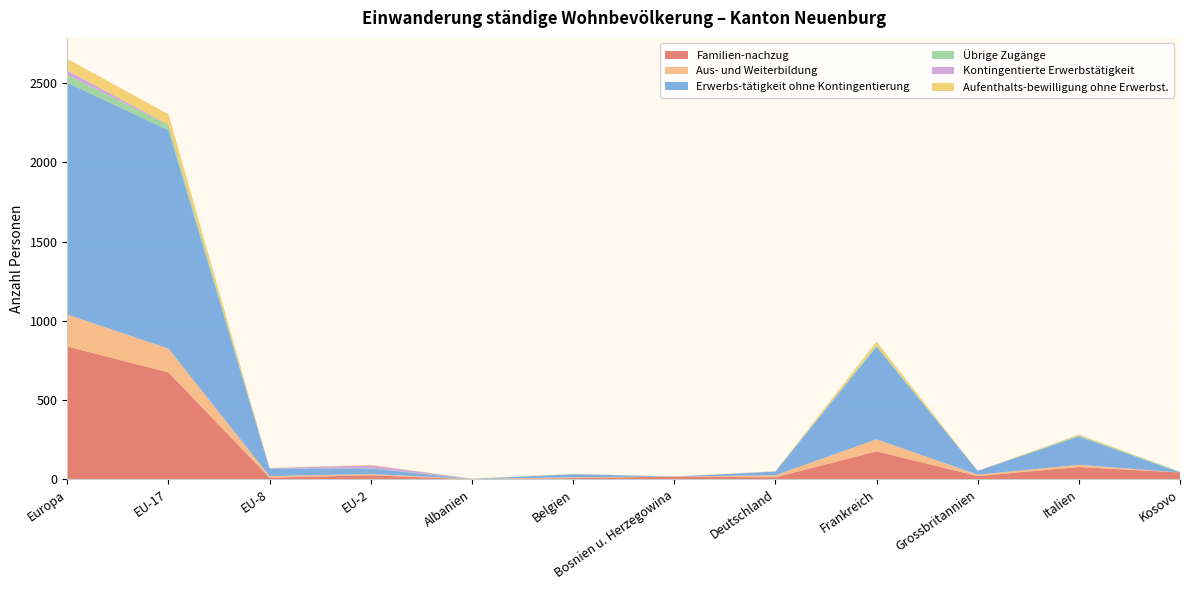

Reading left to right, what are all the values shown in this chart?

Familien-nachzug: Europa=838	EU-17=675	EU-8=11	EU-2=26	Albanien=1	Belgien=8	Bosnien u. Herzegowina=18	Deutschland=13	Frankreich=177	Grossbritannien=21	Italien=78	Kosovo=44
Aus- und Weiterbildung: Europa=202	EU-17=150	EU-8=10	EU-2=8	Albanien=2	Belgien=5	Bosnien u. Herzegowina=0	Deutschland=13	Frankreich=76	Grossbritannien=9	Italien=14	Kosovo=0
Erwerbs-tätigkeit ohne Kontingentierung: Europa=1462	EU-17=1377	EU-8=48	EU-2=35	Albanien=0	Belgien=20	Bosnien u. Herzegowina=0	Deutschland=23	Frankreich=584	Grossbritannien=24	Italien=178	Kosovo=0
Übrige Zugänge: Europa=49	EU-17=33	EU-8=0	EU-2=1	Albanien=2	Belgien=0	Bosnien u. Herzegowina=0	Deutschland=1	Frankreich=9	Grossbritannien=0	Italien=7	Kosovo=5
Kontingentierte Erwerbstätigkeit: Europa=28	EU-17=3	EU-8=2	EU-2=19	Albanien=0	Belgien=0	Bosnien u. Herzegowina=0	Deutschland=1	Frankreich=0	Grossbritannien=0	Italien=1	Kosovo=0
Aufenthalts-bewilligung ohne Erwerbst.: Europa=73	EU-17=65	EU-8=1	EU-2=3	Albanien=0	Belgien=2	Bosnien u. Herzegowina=0	Deutschland=1	Frankreich=23	Grossbritannien=0	Italien=5	Kosovo=0